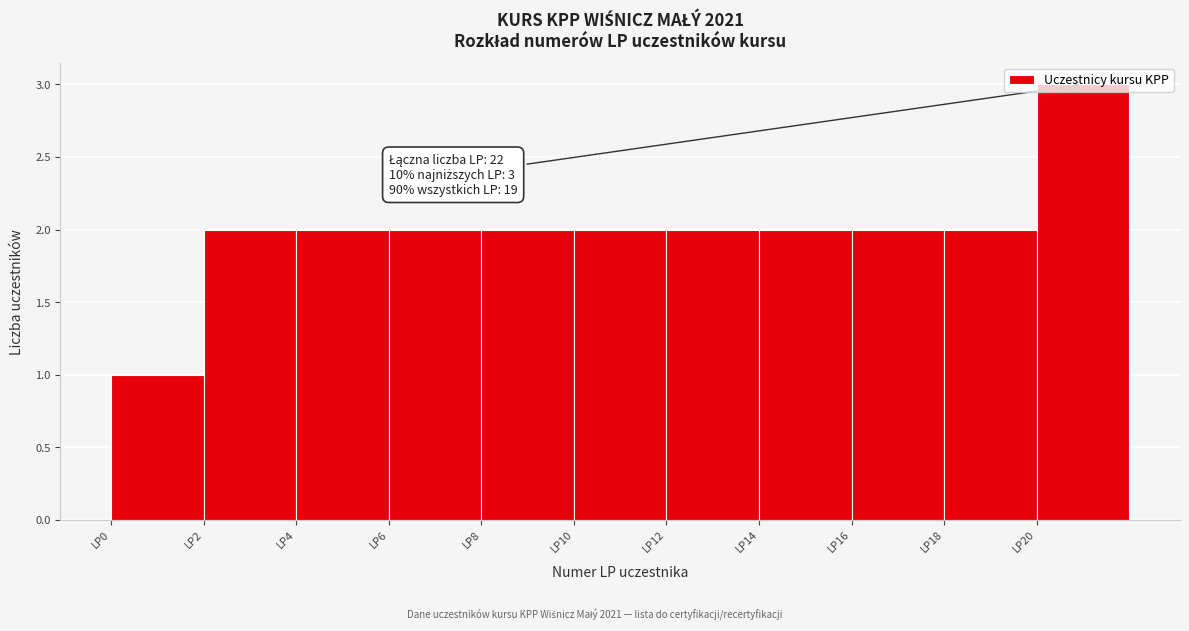

Which range on the x-axis has the tallest bar?

20 to 22